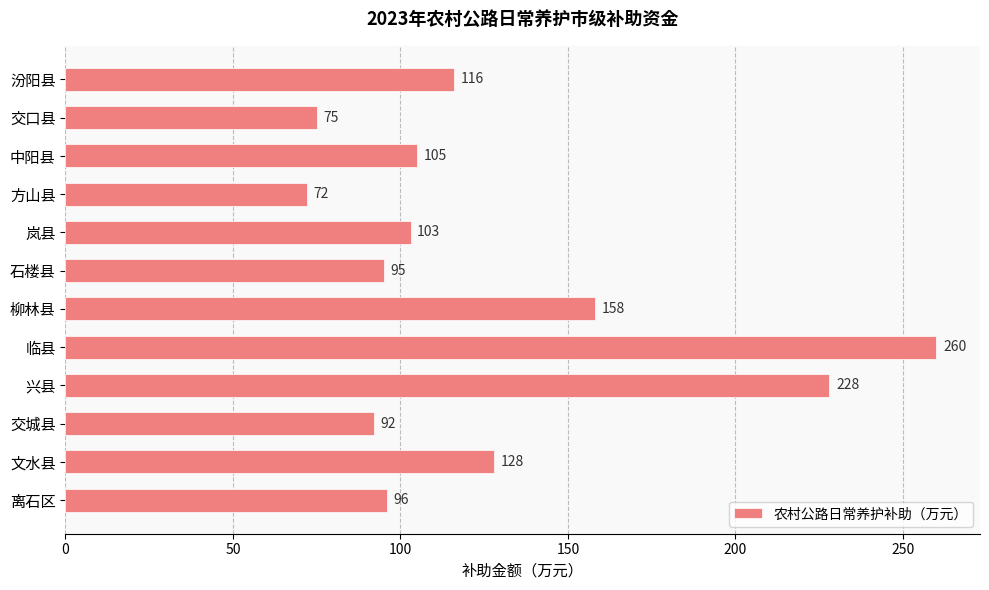

Which has a higher value, 离石区 or 交城县?

离石区